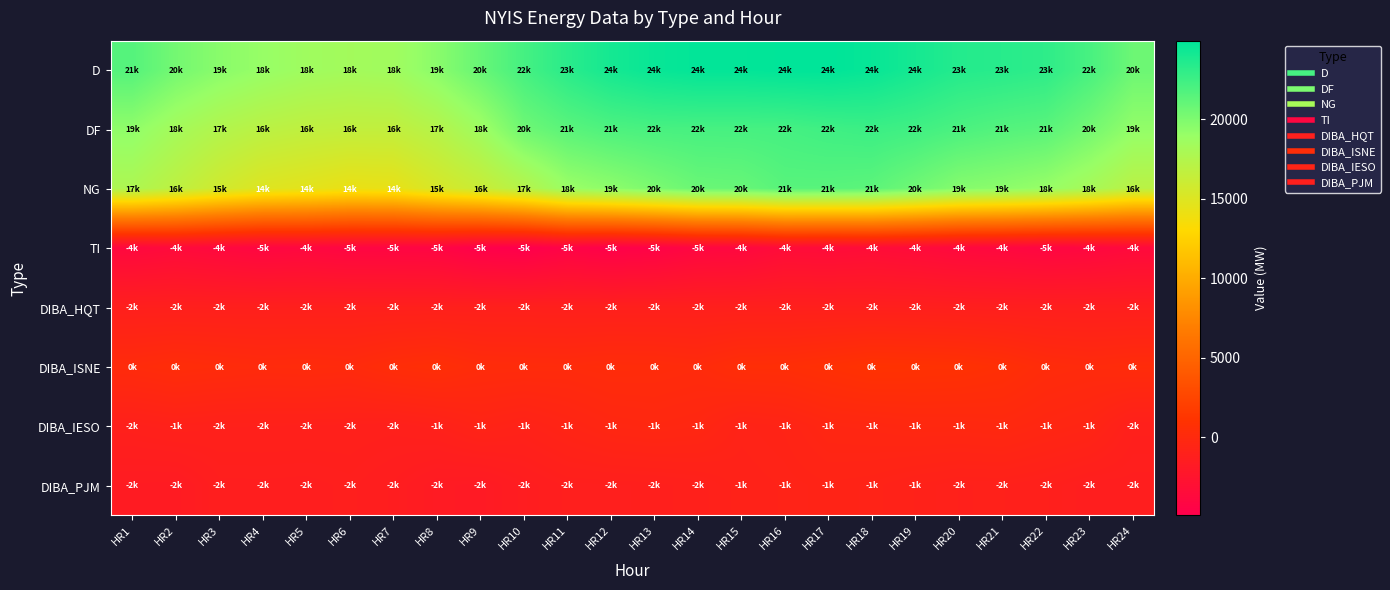

Which has a higher value, HR2 or HR12?

HR12